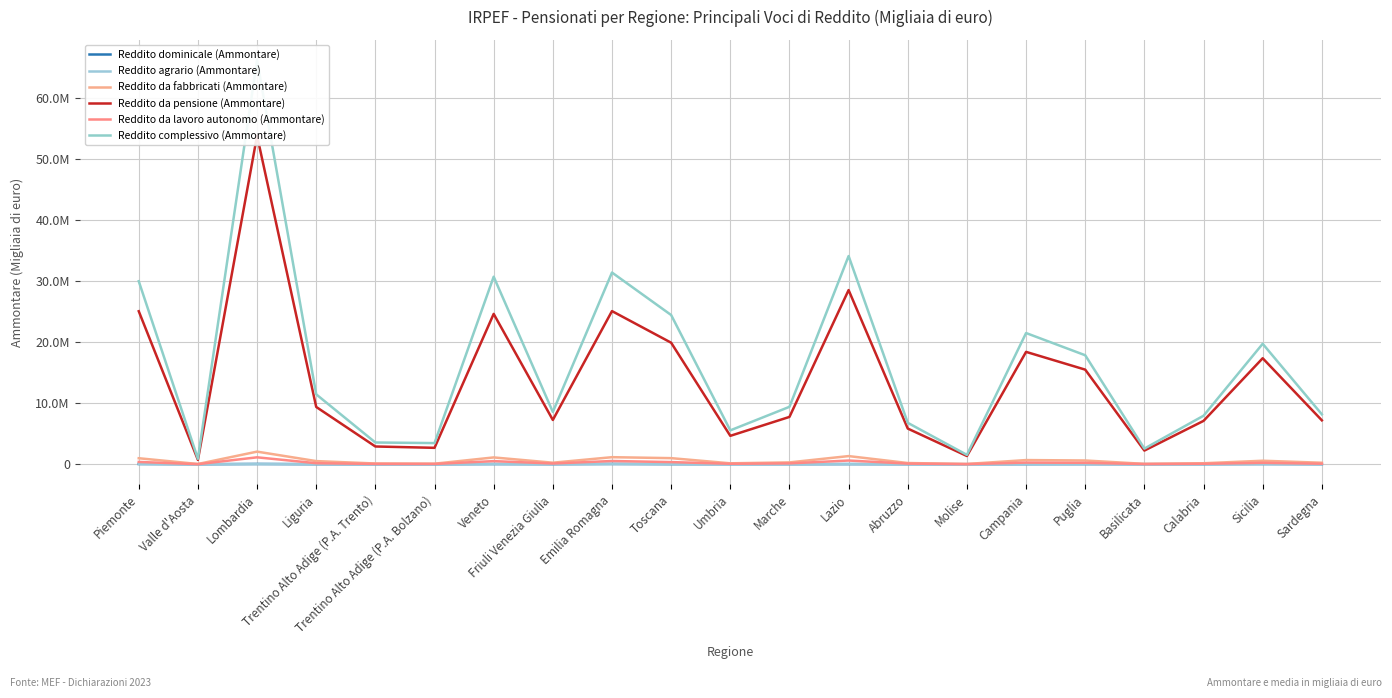

What position from the right is Veneto?

15